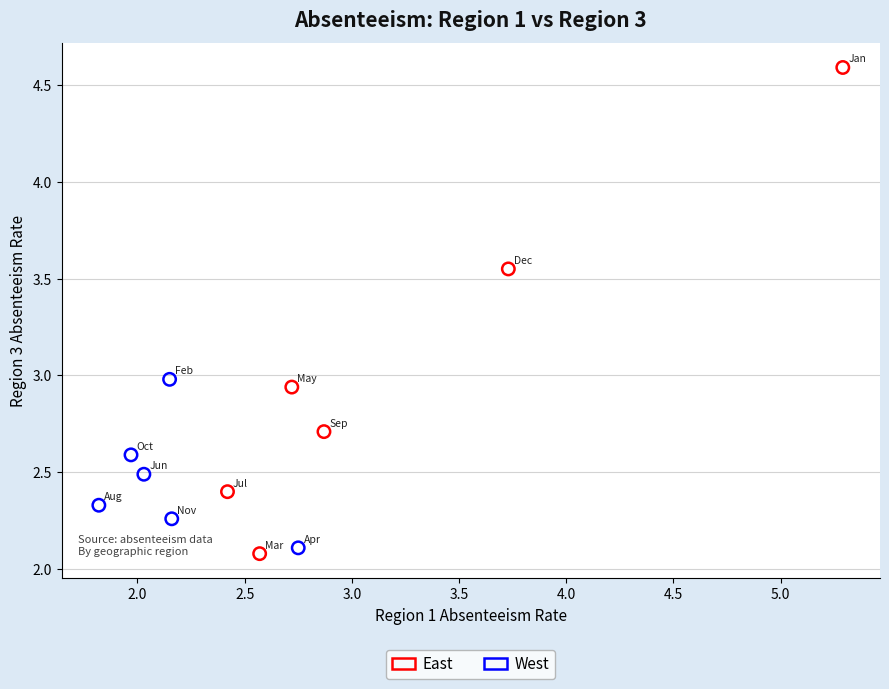

Which series contains the lowest Y value?

East